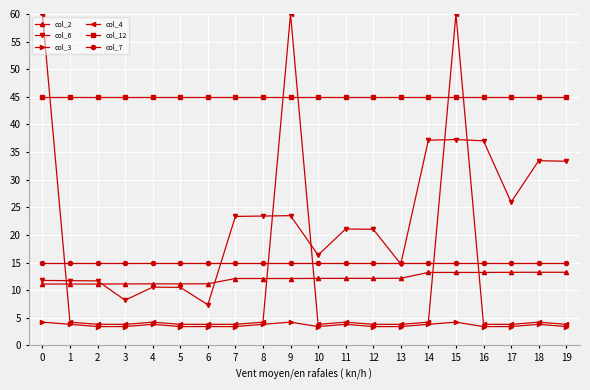

True or false: col_2 has a value of 3.2 at 7.

False